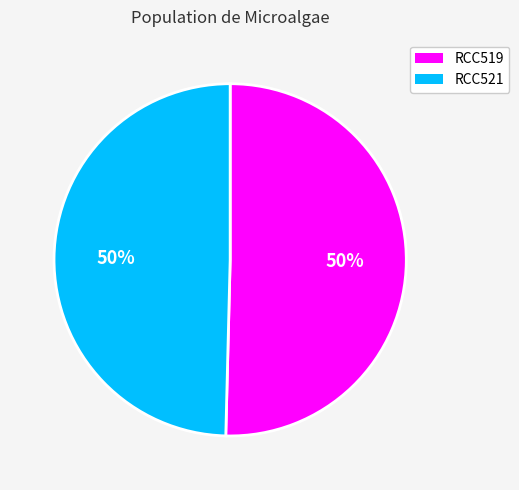

Combined, do RCC519 and RCC521 account for over 50%?

Yes